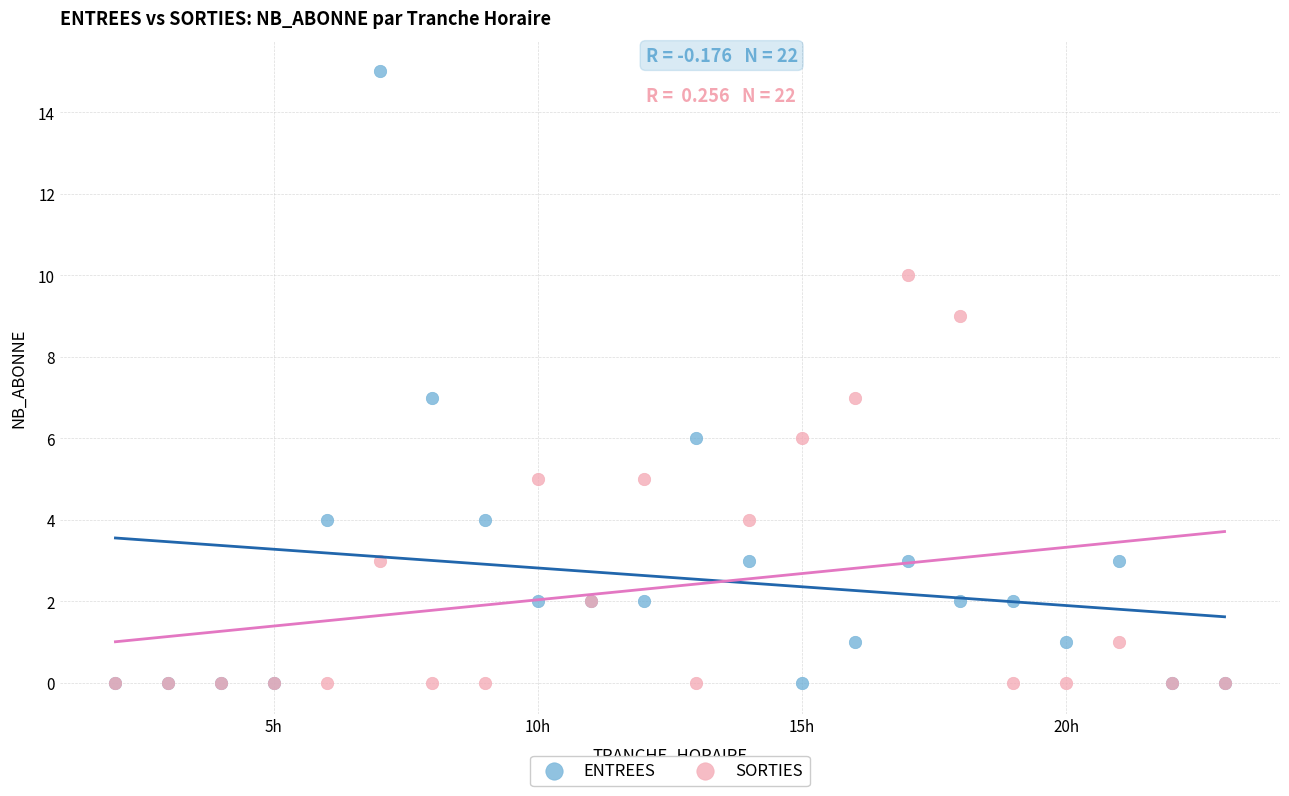

What is the X range (max minus min) for the scatter plot?

21